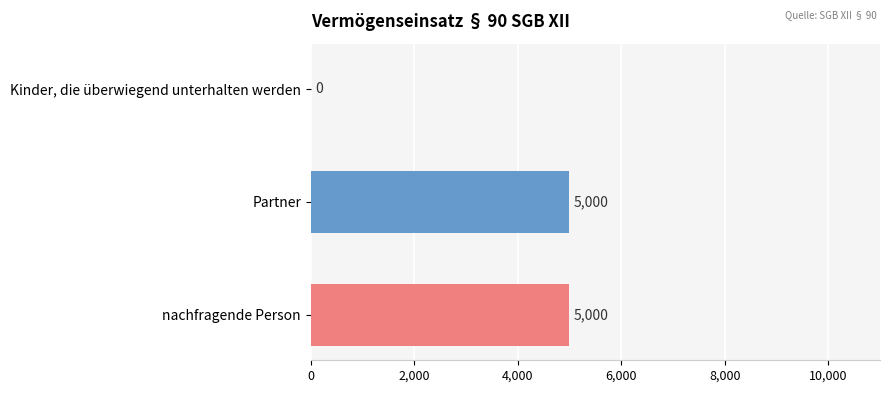

The value at Kinder, die überwiegend unterhalten werden is -3077. True or false?

False